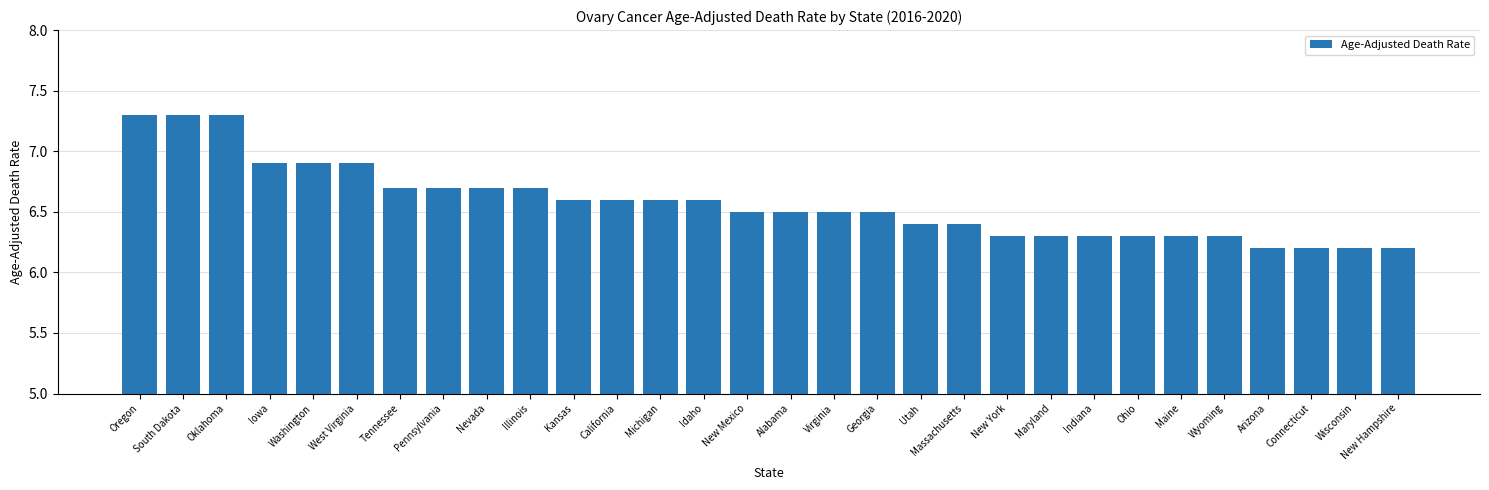

Reading left to right, transcribe all the data shown in this chart.

7.3	7.3	7.3	6.9	6.9	6.9	6.7	6.7	6.7	6.7	6.6	6.6	6.6	6.6	6.5	6.5	6.5	6.5	6.4	6.4	6.3	6.3	6.3	6.3	6.3	6.3	6.2	6.2	6.2	6.2